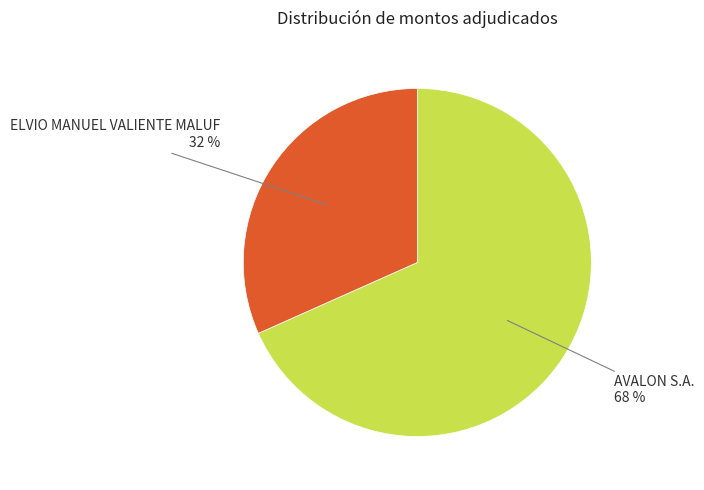

Does any single category account for the majority?

Yes